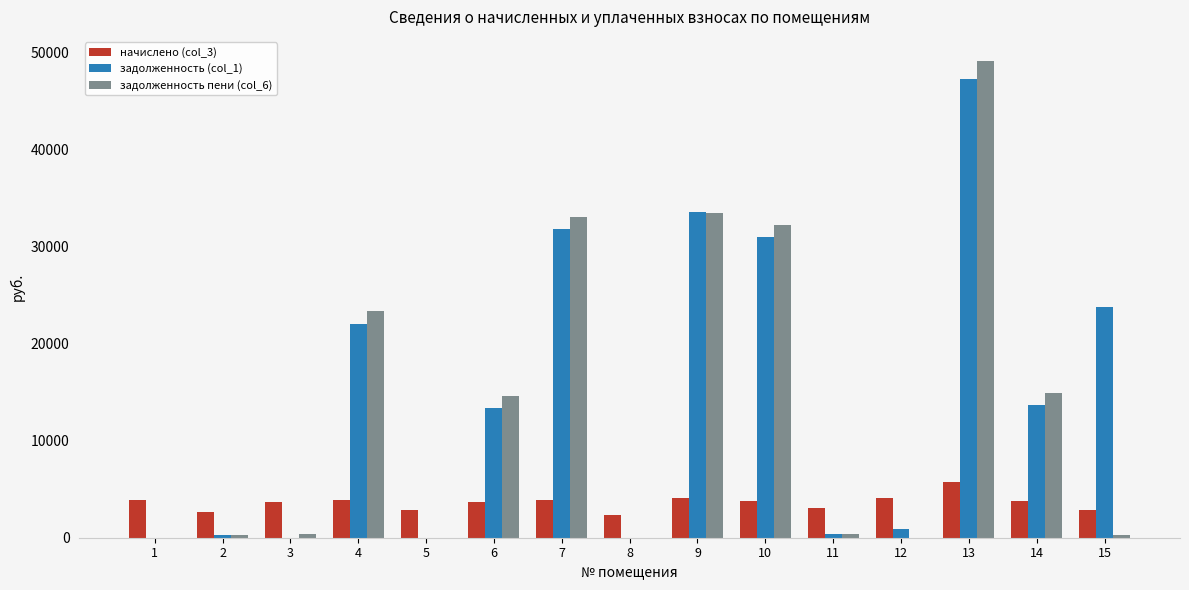

What is the maximum value for задолженность (col_1)?

47272.8